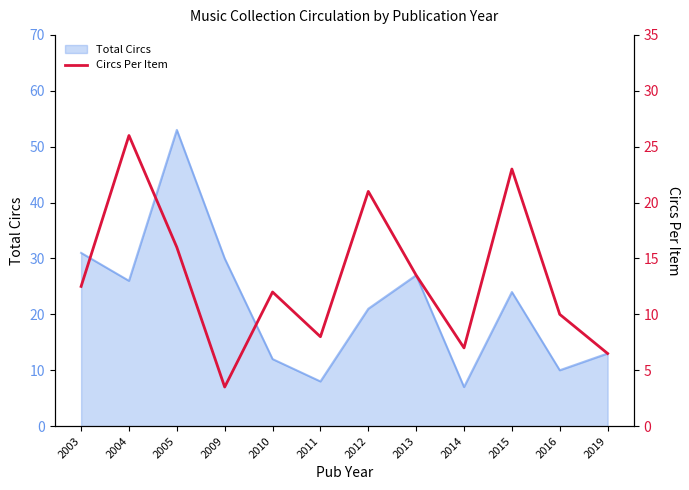

The value of Total Circs at 2011 is 8. True or false?

True